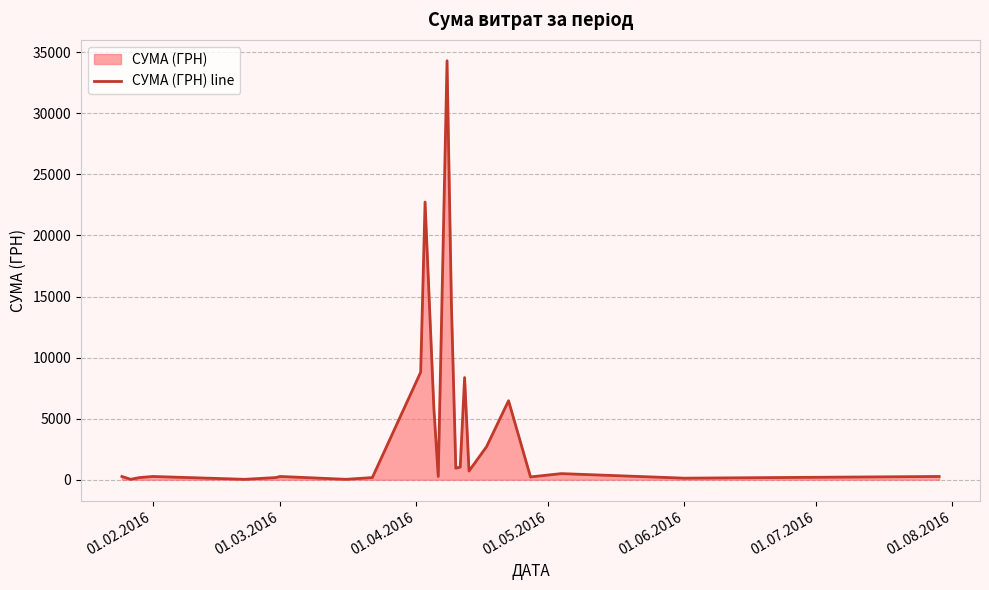

What is the greatest value displayed?

34297.8